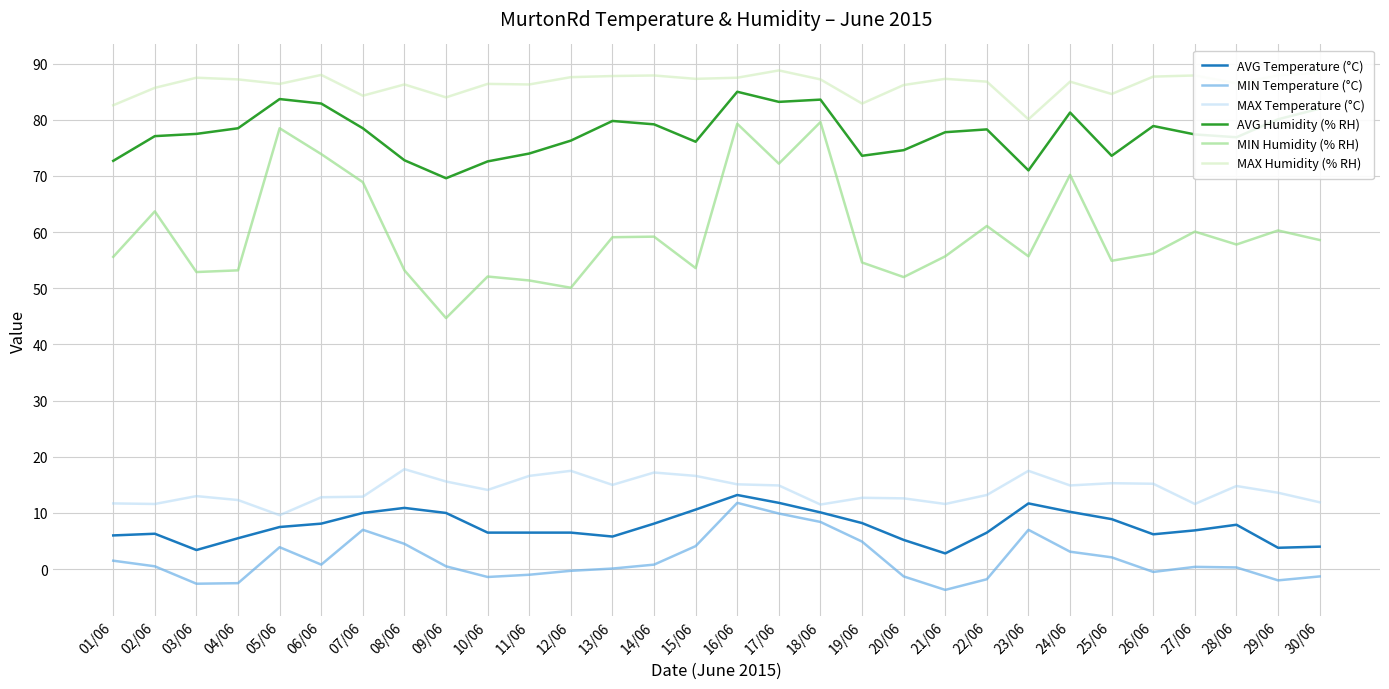

At which category is the sum across all series the highest?

16/06